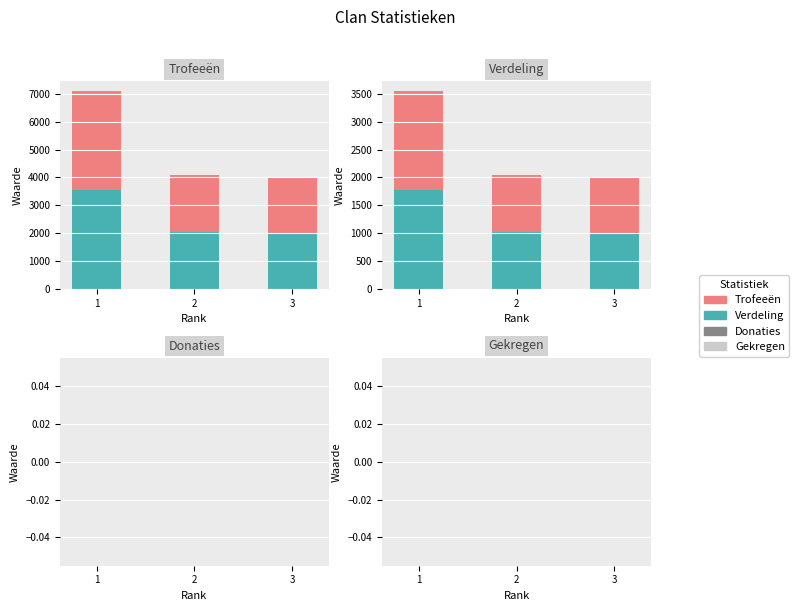

Reading left to right, extract all data points from this chart.

Verdeling: 3543	2043	2014
Trofeeën: 3543	2043	2015
Verdeling (laag): 1771	1021	1007
Verdeling (hoog): 1772	1022	1007
Donaties: 0	0	0
Gekregen: 0	0	0